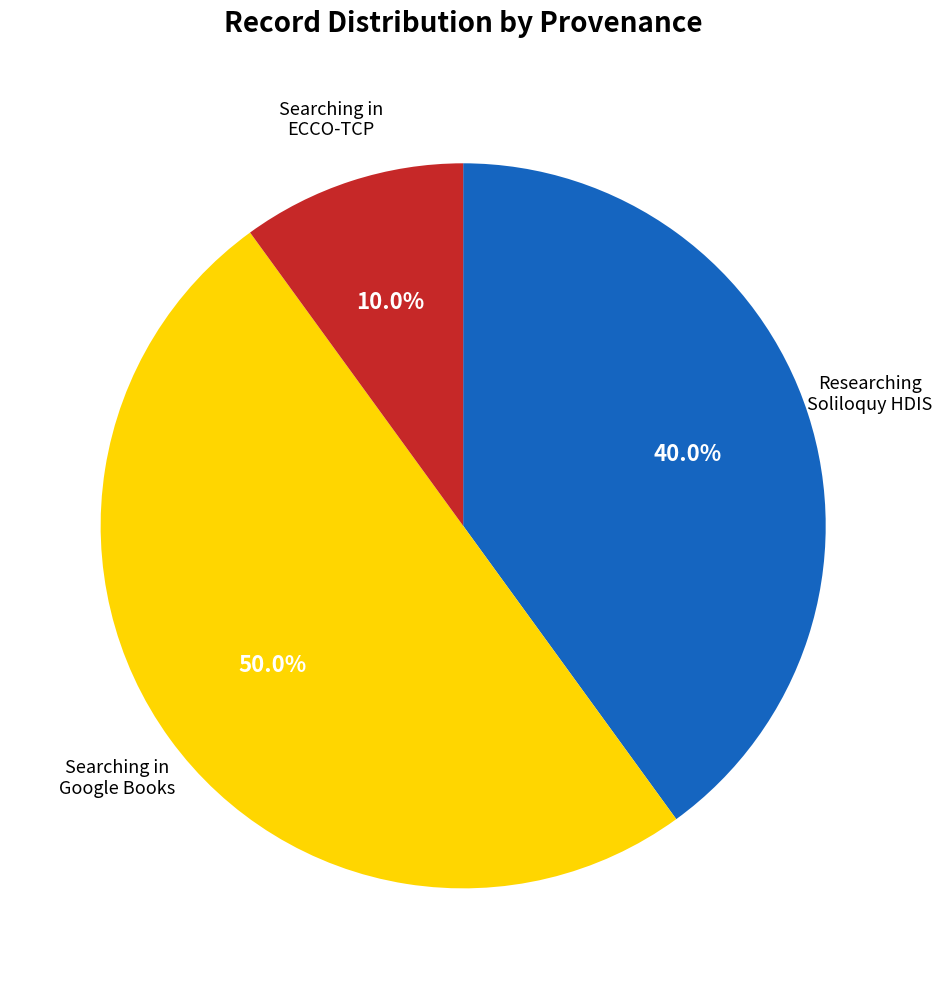

What is the largest slice in the pie chart?

Searching in Google Books